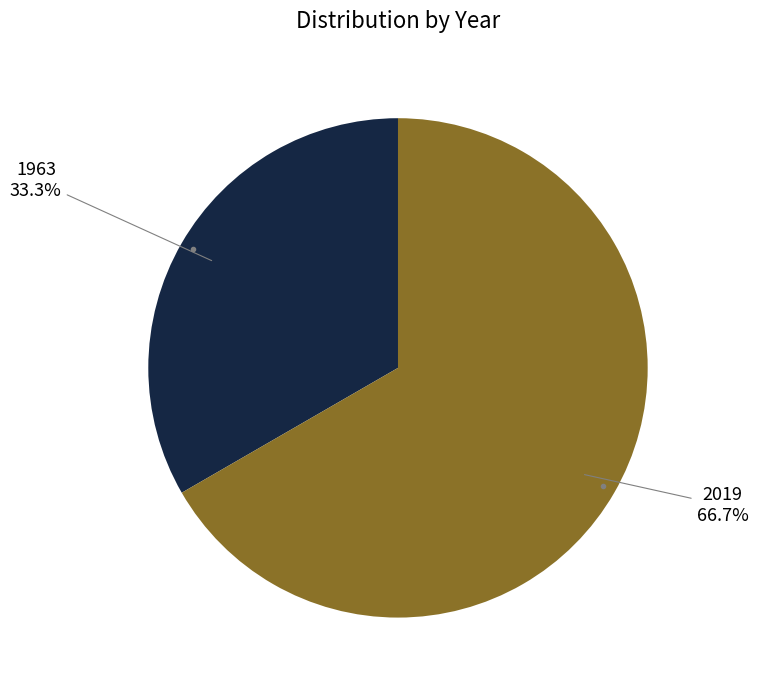

To the nearest percent, what is the difference between the largest and smallest slice percentages?

33%